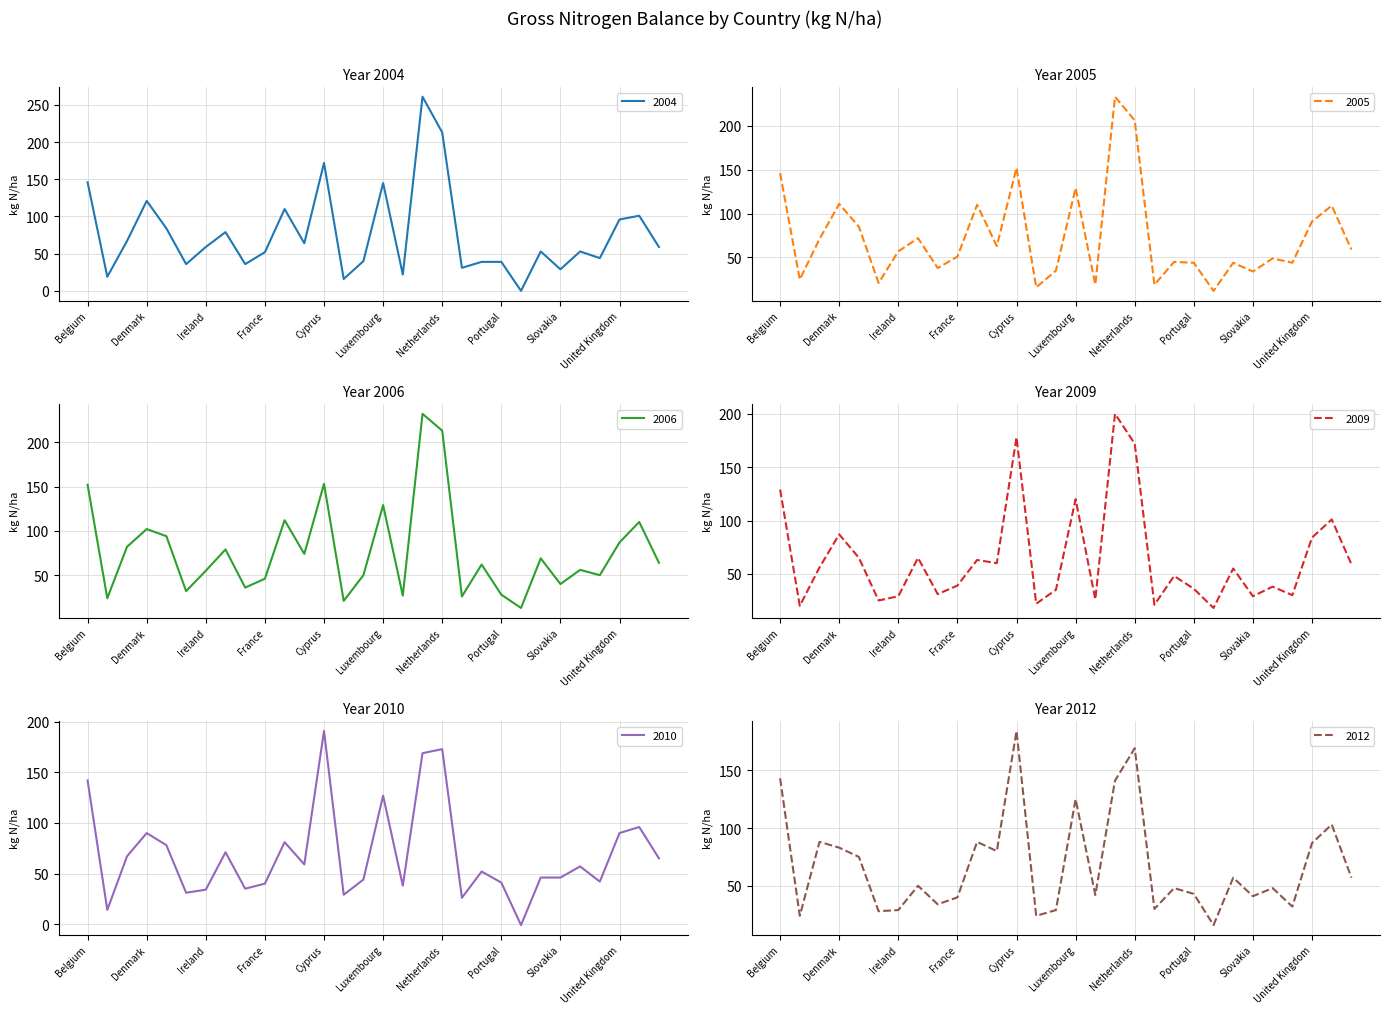

In 2006, how many points are higher than both neighbors (excluding endpoints)?

10